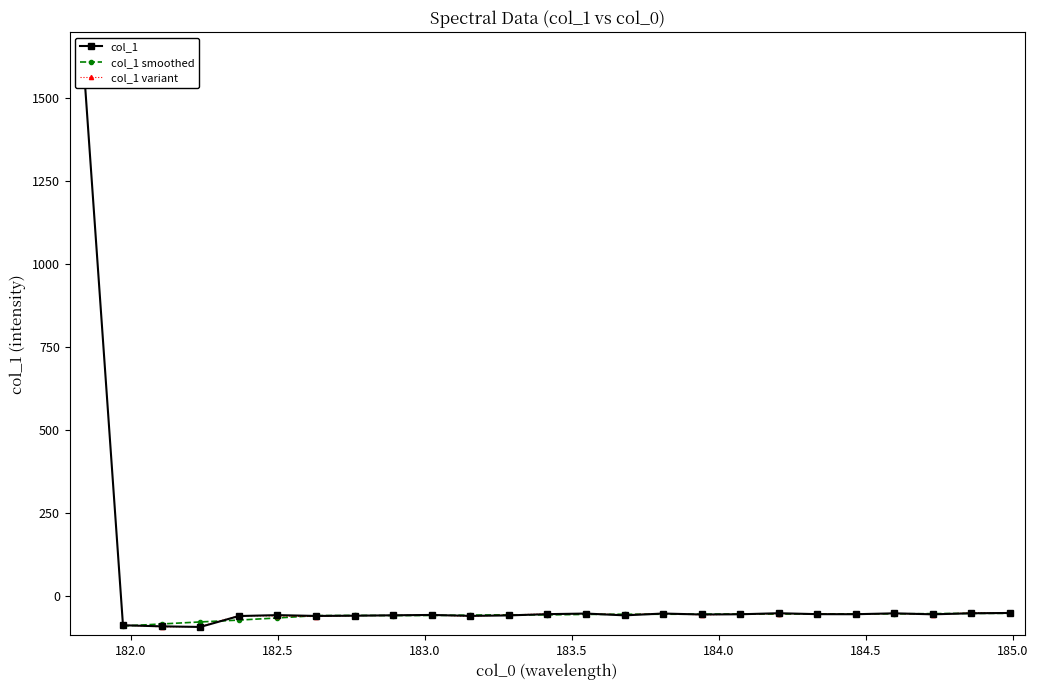

Reading left to right, transcribe all the data shown in this chart.

181.8418=1570.4	181.9732053322=-89.6	182.1045947288=-92.9	182.2359681898=-94.7	182.3673257152=-61.8	182.498667305=-59.0	182.6299929592=-61.5	182.7613026778=-60.8	182.8925964608=-59.5	183.0238743082=-58.5	183.15513622=-61.3	183.2863821962=-59.9	183.4176122368=-56.1	183.5488263418=-54.3	183.6800245112=-59.7	183.811206745=-54.2	183.9423730432=-57.1	184.0735234058=-56.5	184.2046578328=-53.3	184.3357763242=-56.1	184.46687888=-56.3	184.5979655002=-53.6	184.7290361848=-56.6	184.8600909338=-53.5	184.9911297472=-52.5